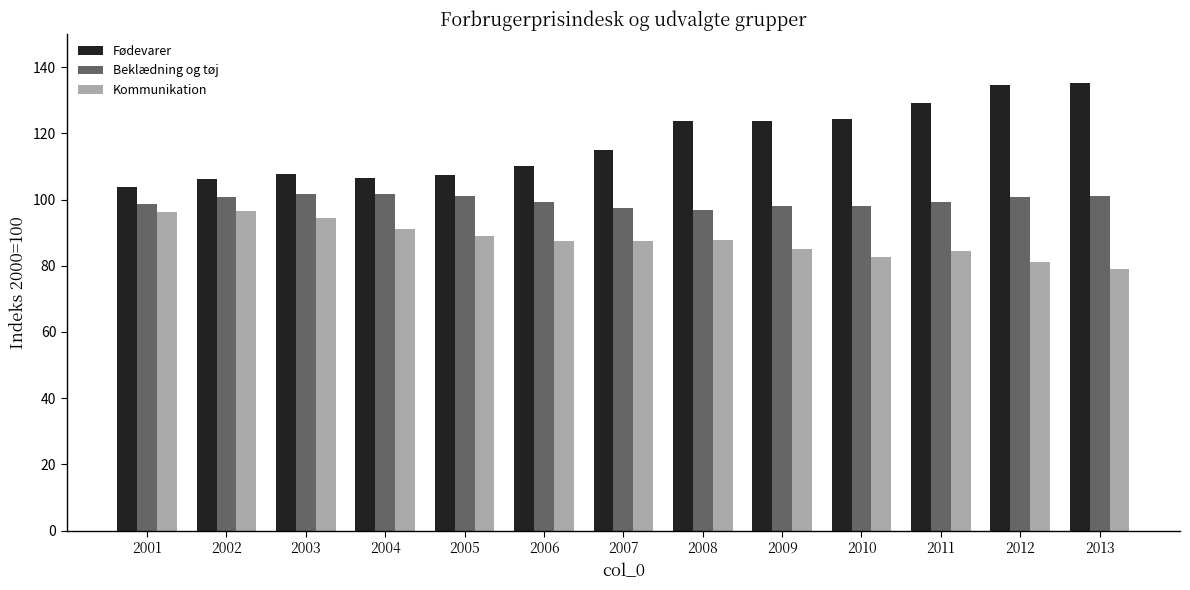

How many data points does each series have?

13